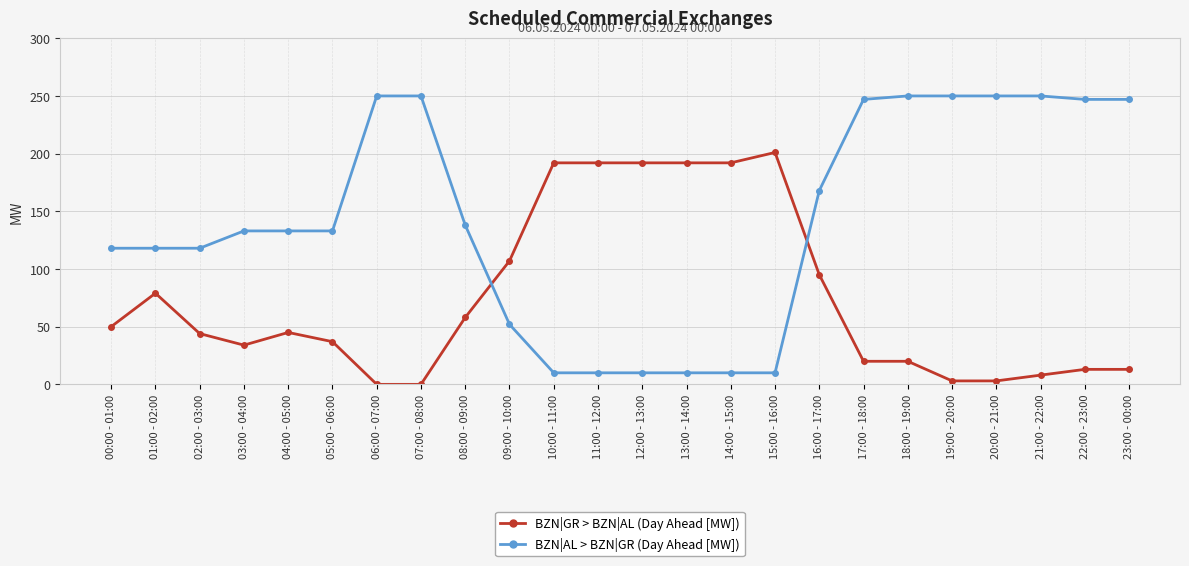

Rank the series by their maximum value, from highest to lowest.

BZN|AL > BZN|GR (Day Ahead [MW]), BZN|GR > BZN|AL (Day Ahead [MW])